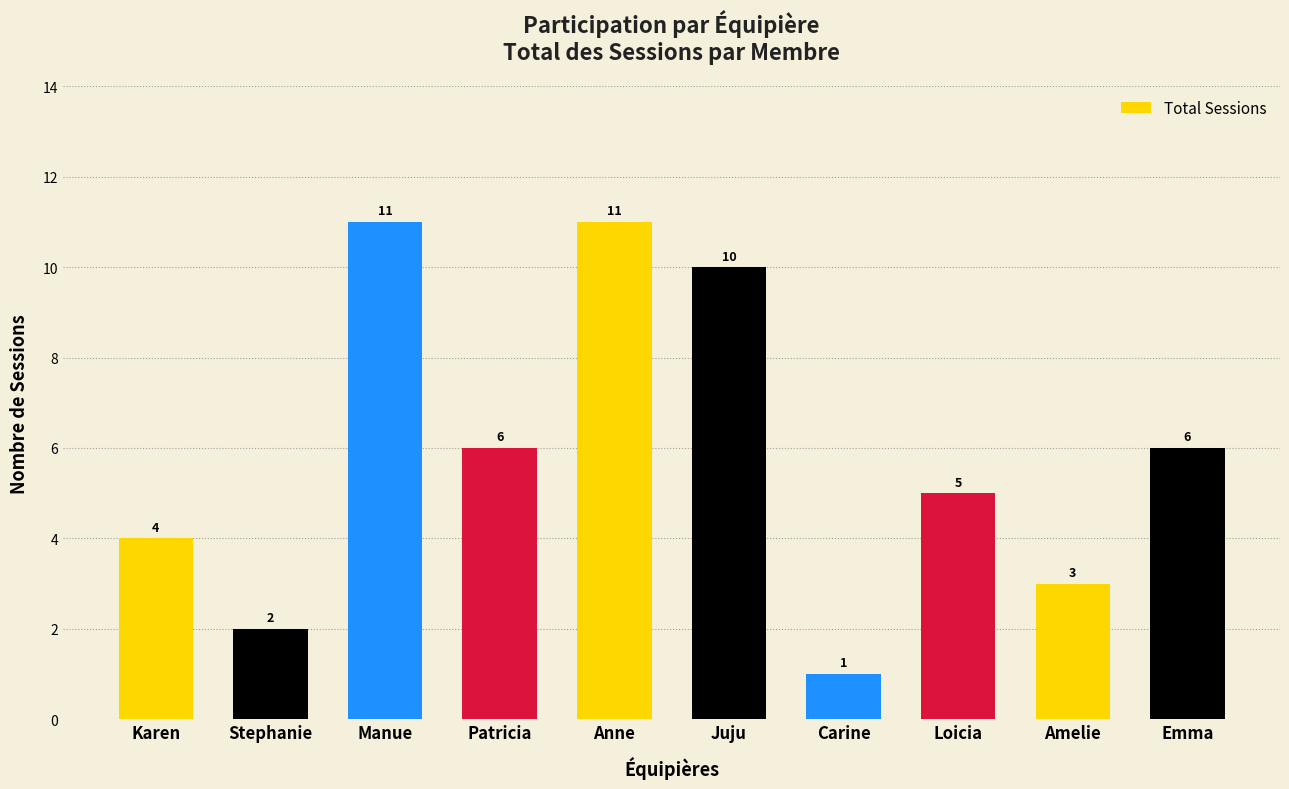

The value at Patricia is 9. True or false?

False